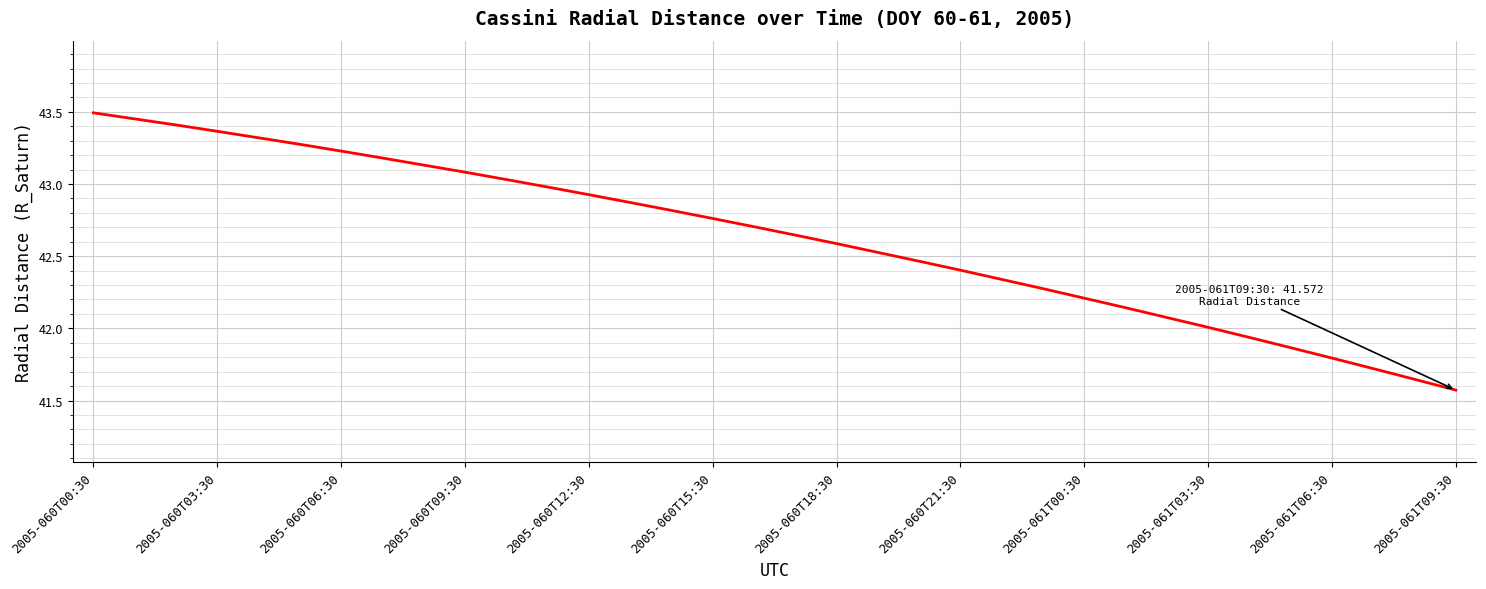

What is the difference between the maximum and minimum values?

1.9